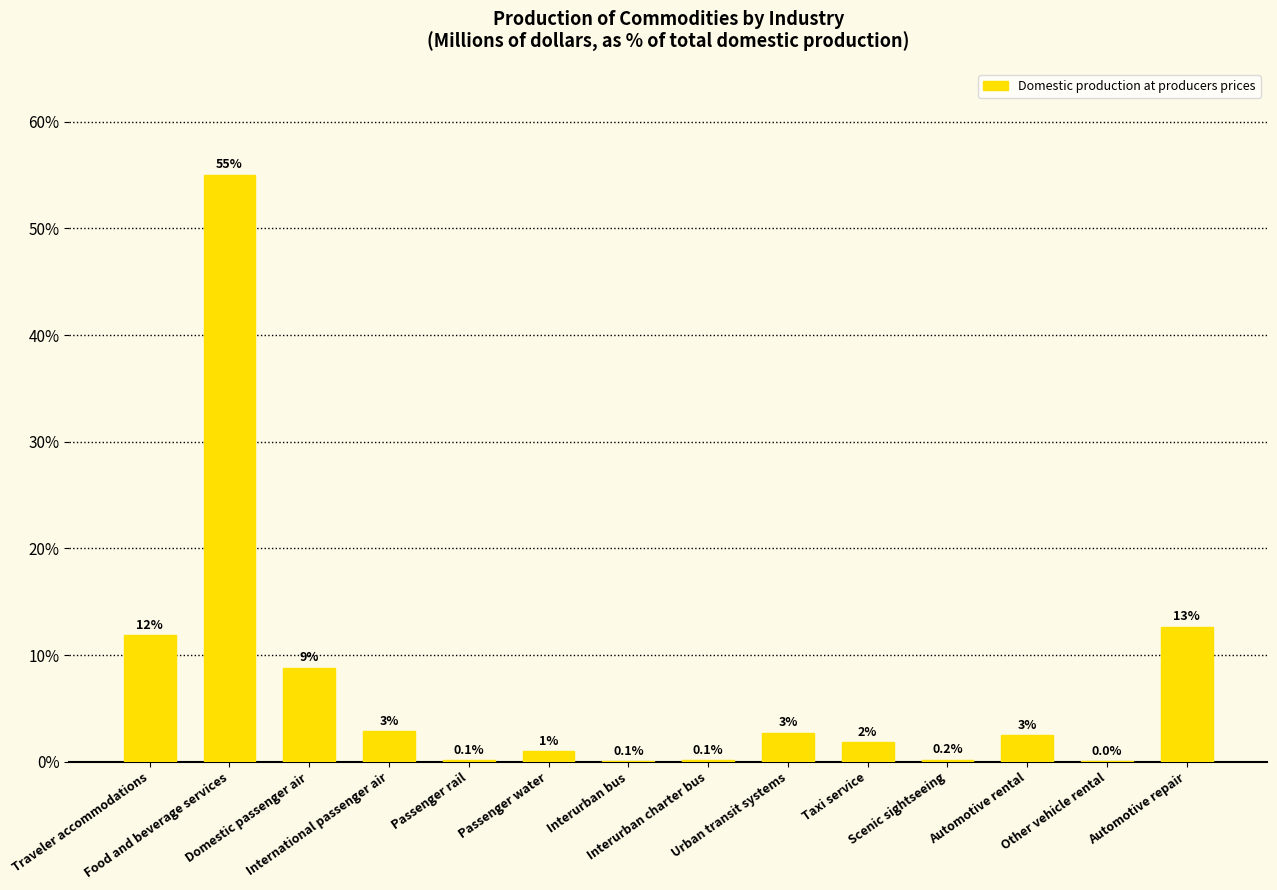

Are the bars grouped side by side (vs. stacked)?

No